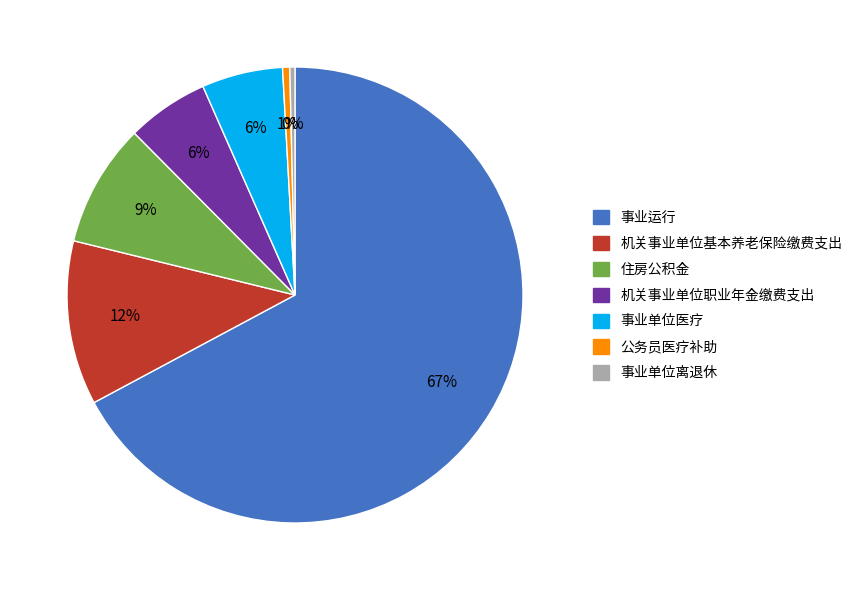

To the nearest percent, what is the average slice percentage?

14%